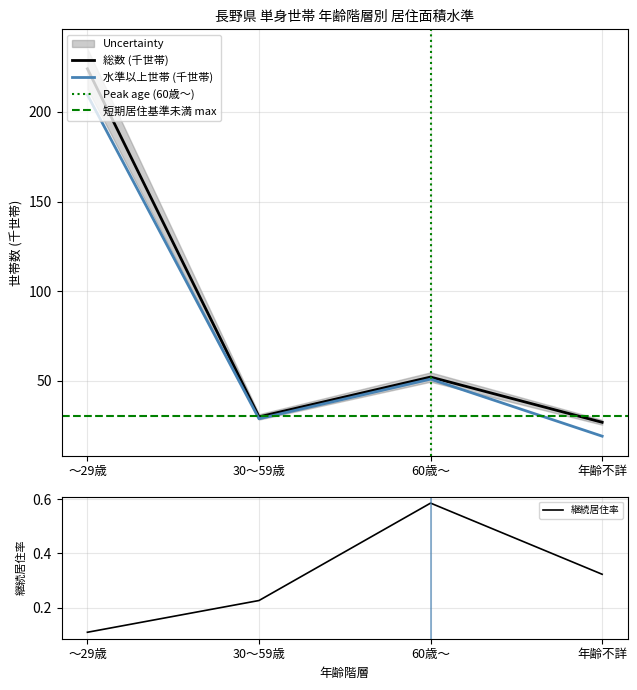

What is the approximate value of 水準以上世帯 (千世帯) at 年齢不詳?

19.2